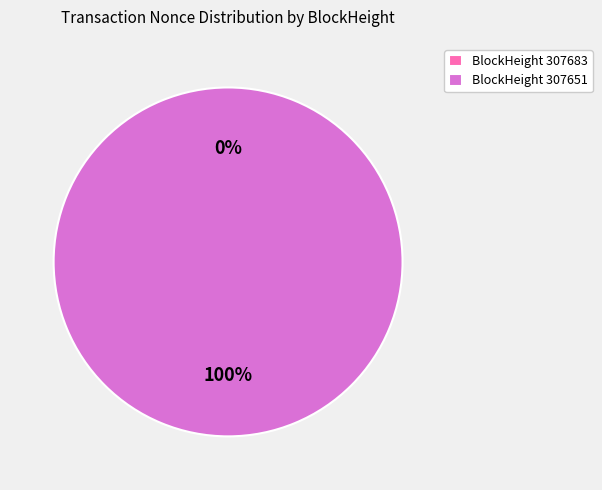

What is the change in value from 307683 to 307651?

+25397